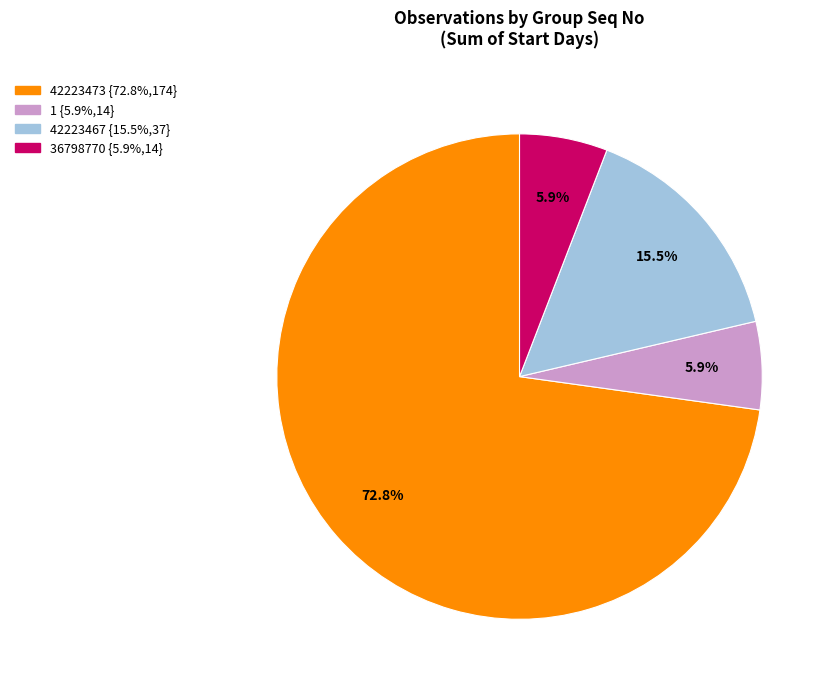

Is there a majority slice in this chart?

Yes